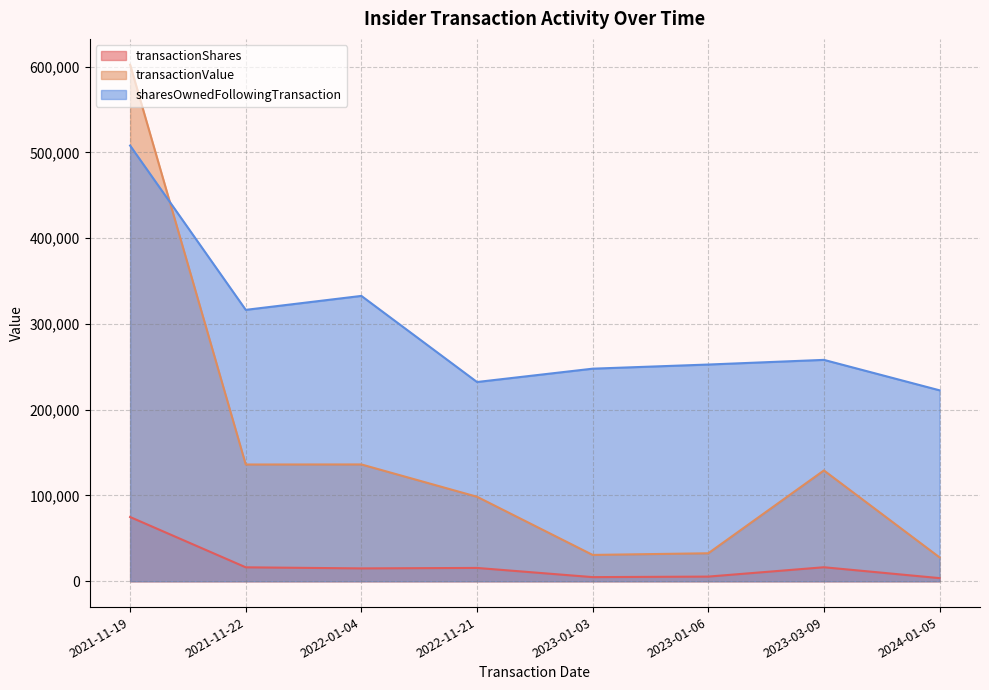

Reading right to left, extract all data points from this chart.

transactionShares: 2024-01-05=3659	2023-03-09=16341	2023-01-06=5440	2023-01-03=4829	2022-11-21=15542	2022-01-04=15000	2021-11-22=16263	2021-11-19=74904
transactionValue: 2024-01-05=27882	2023-03-09=129217	2023-01-06=32640	2023-01-03=30712	2022-11-21=98536	2022-01-04=136200	2021-11-22=136121	2021-11-19=602228
sharesOwnedFollowingTransaction: 2024-01-05=222626	2023-03-09=258114	2023-01-06=252674	2023-01-03=247845	2022-11-21=232303	2022-01-04=332688	2021-11-22=316425	2021-11-19=507962